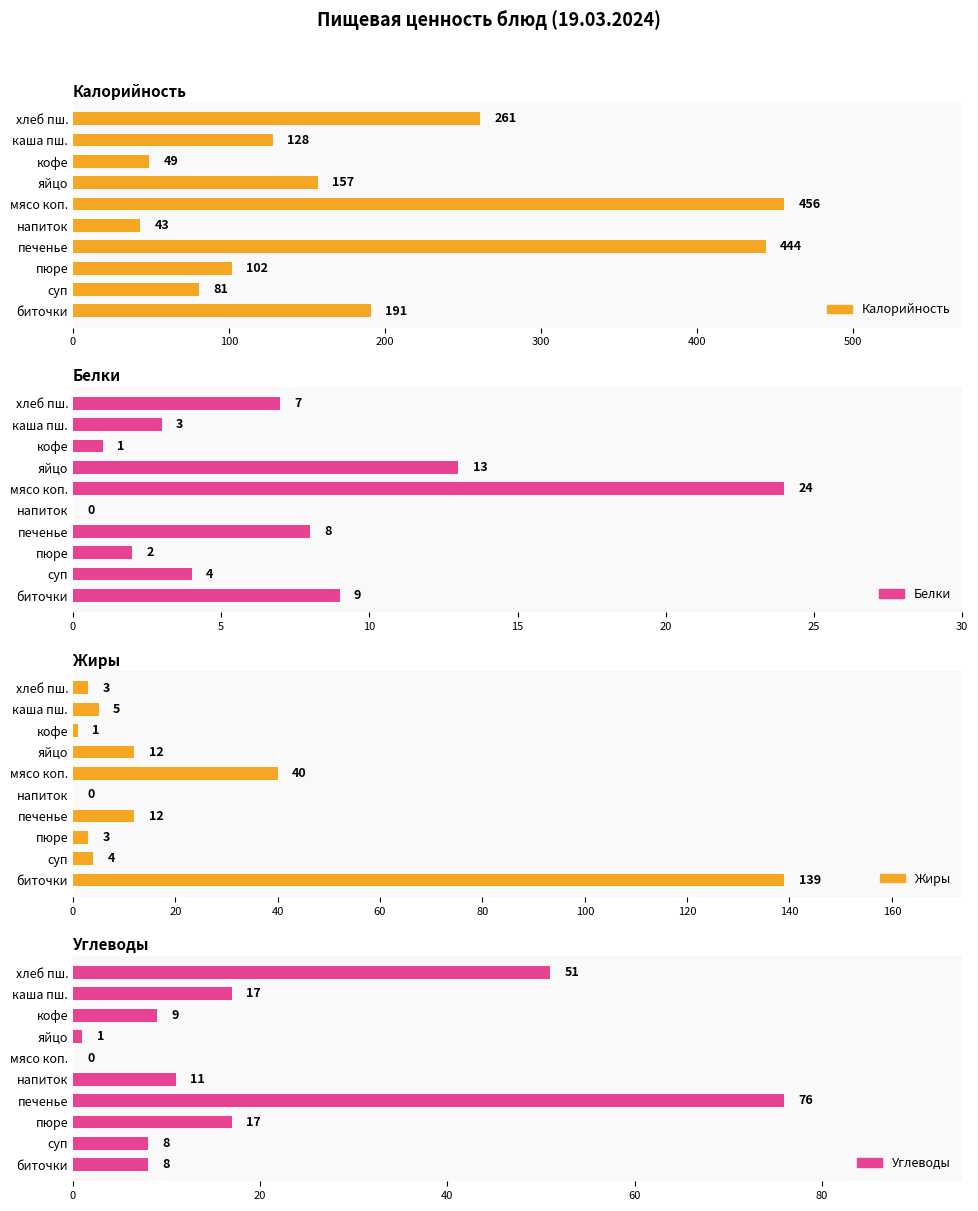

What are all the series names shown in the legend?

Калорийность, Белки, Жиры, Углеводы